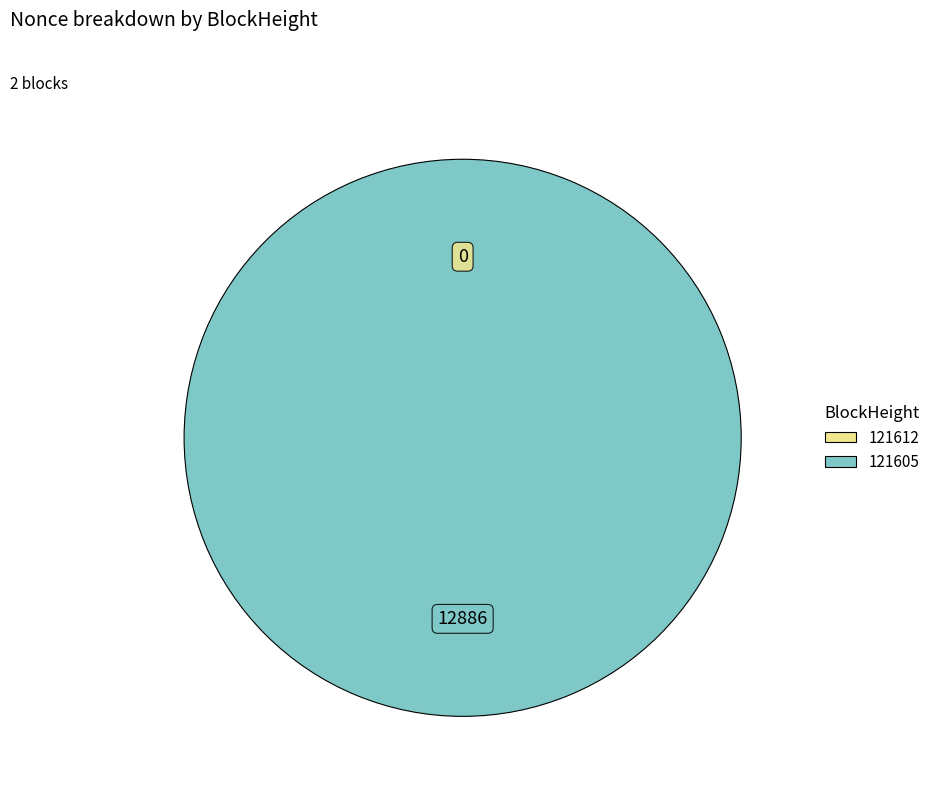

Which slice is the largest?

121605